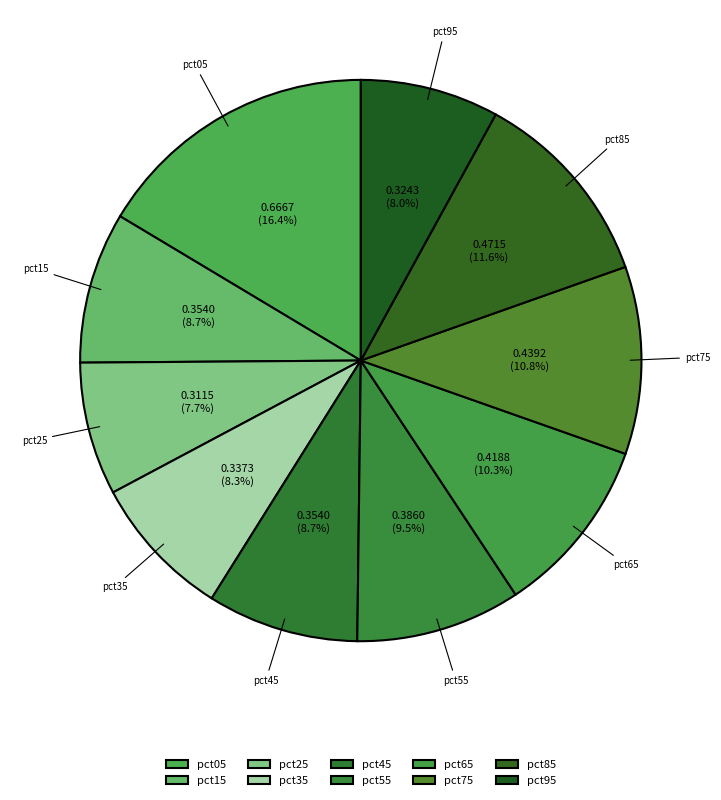

How many slices are in this pie chart?

10